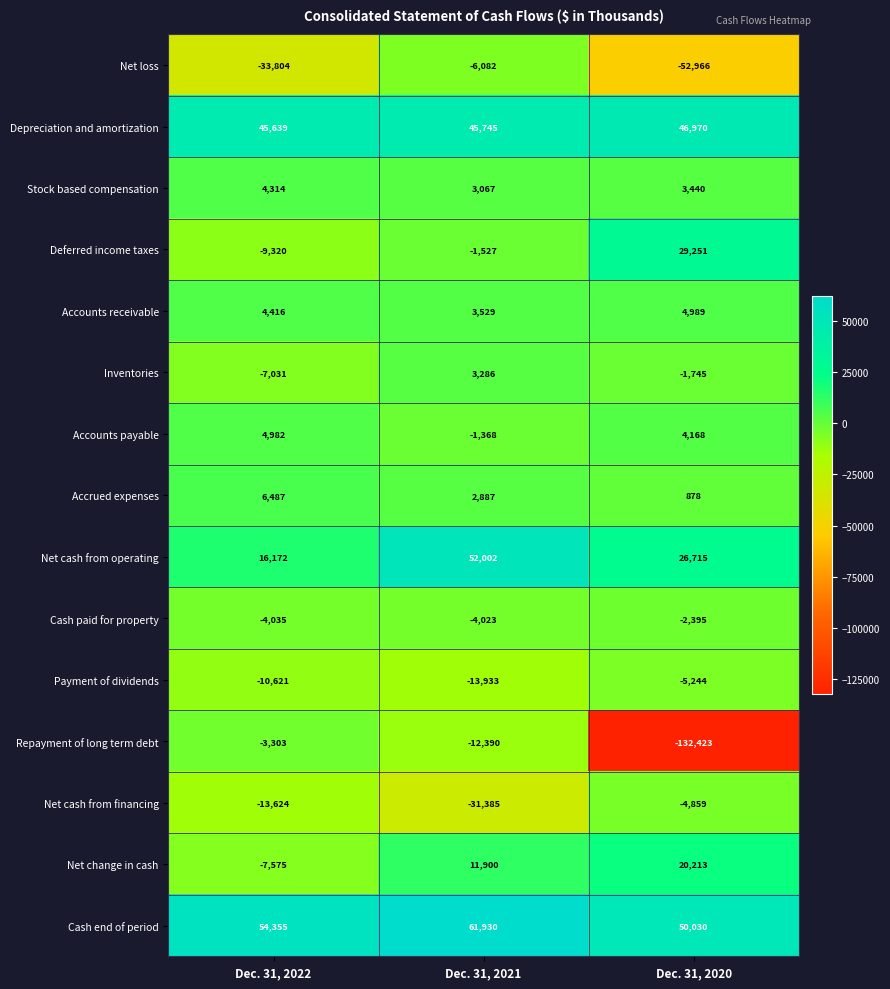

Where does the Cash paid for property series first go above -4023?

Dec. 31, 2020